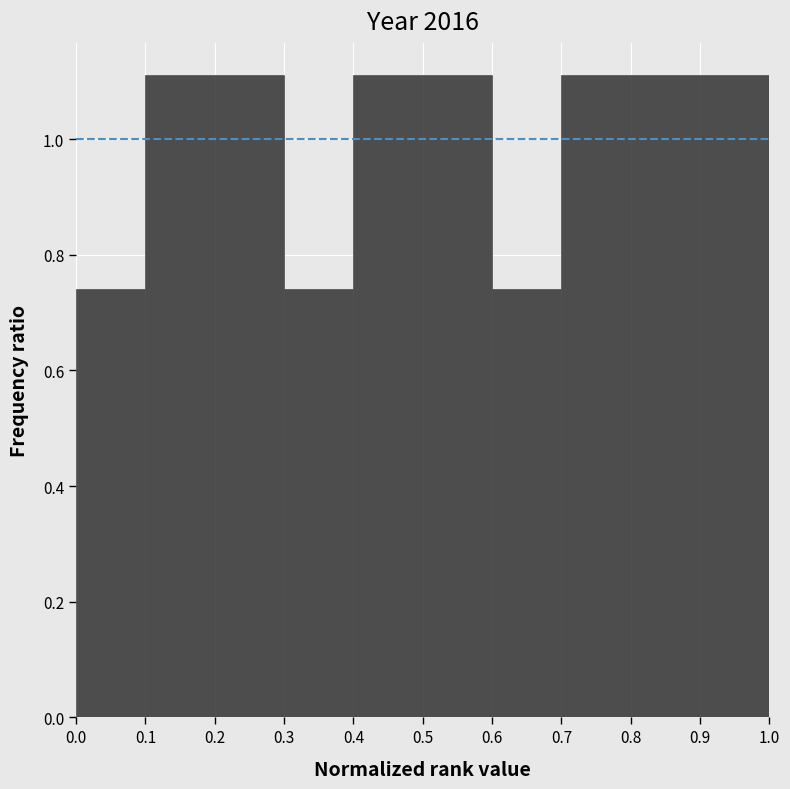

Reading left to right, transcribe this chart: for each bar, give the range it covers on the x-axis and its height. The values are not printed on the chart, so give them approximately, as read against the axis.

0.0 to 0.1: 0.74
0.1 to 0.2: 1.12
0.2 to 0.3: 1.12
0.3 to 0.4: 0.74
0.4 to 0.5: 1.12
0.5 to 0.6: 1.12
0.6 to 0.7: 0.74
0.7 to 0.8: 1.12
0.8 to 0.9: 1.12
0.9 to 1.0: 1.12